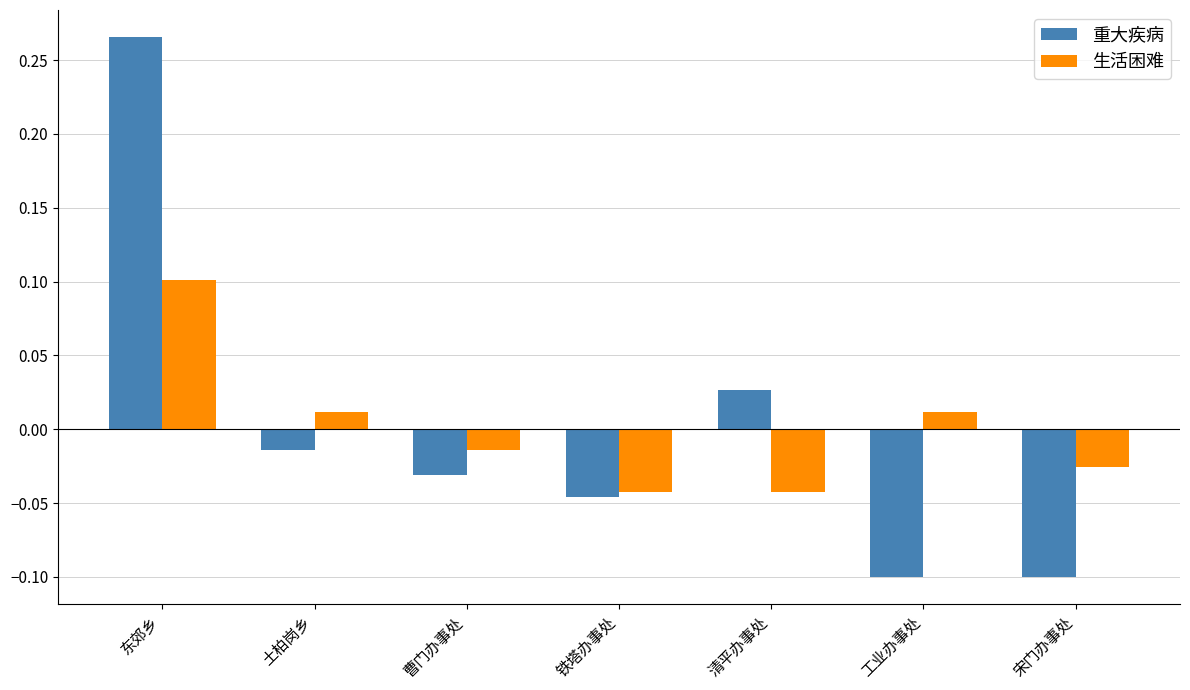

Which category has the highest value in the 重大疾病 series?

东郊乡